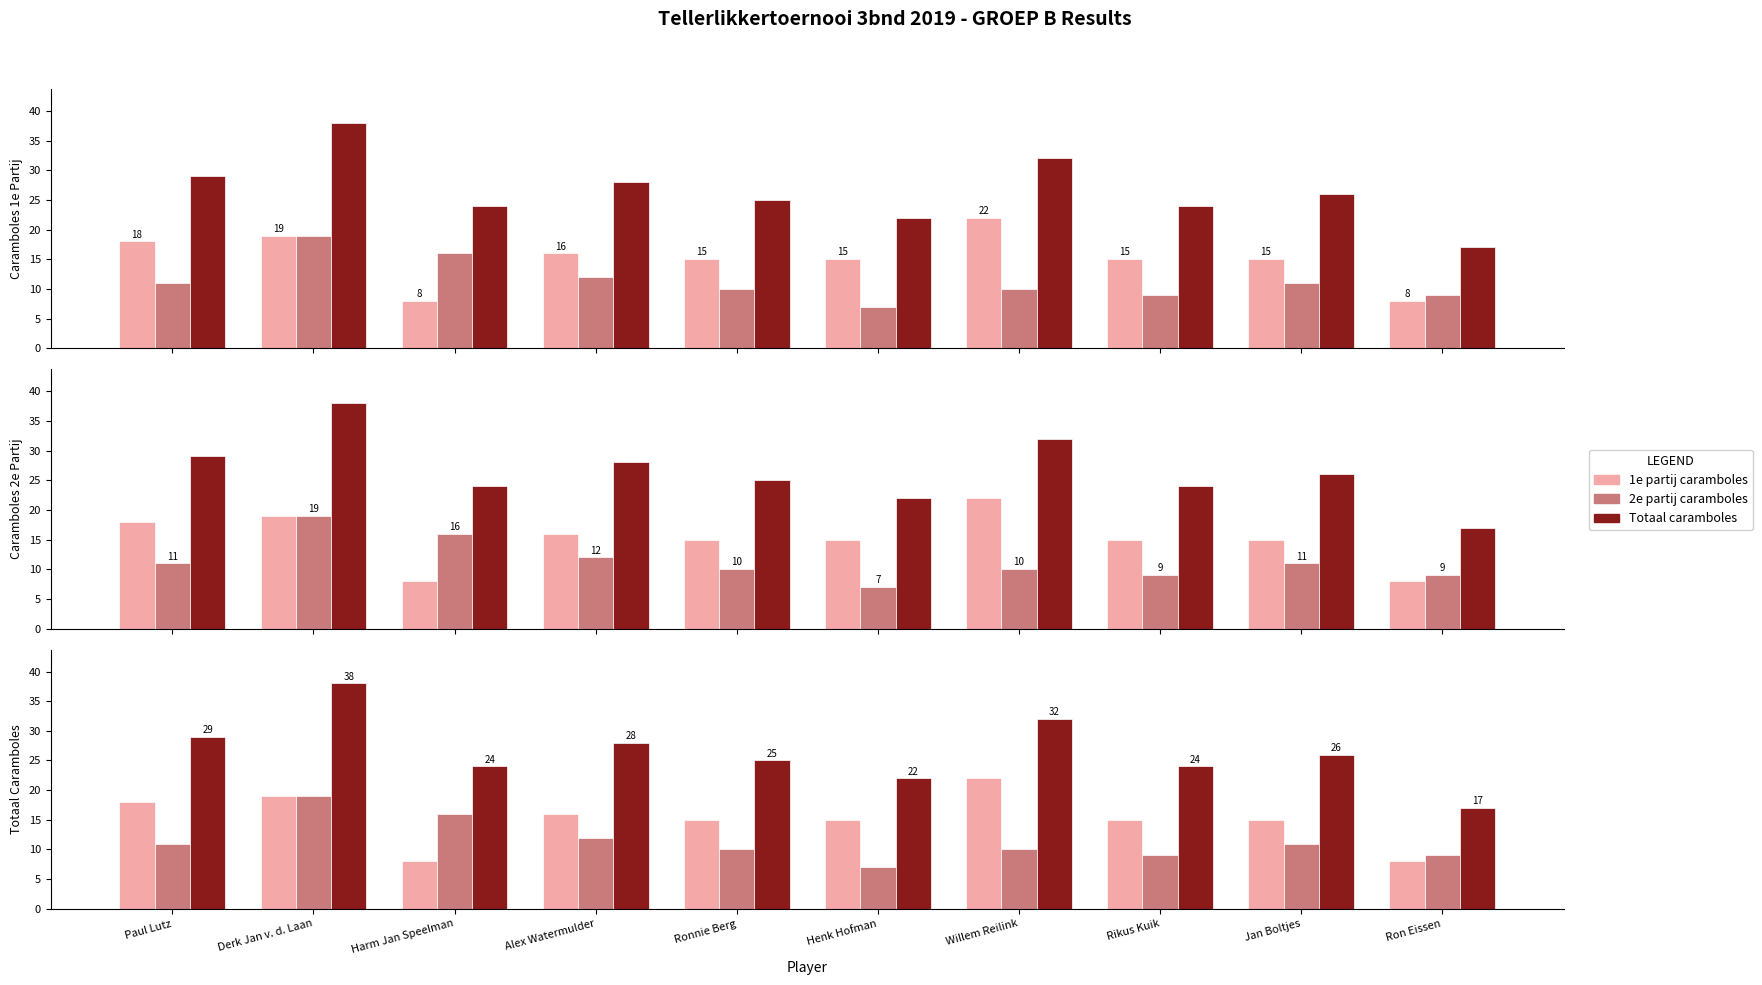

Which series has the largest range (max minus min)?

totaal caramboles